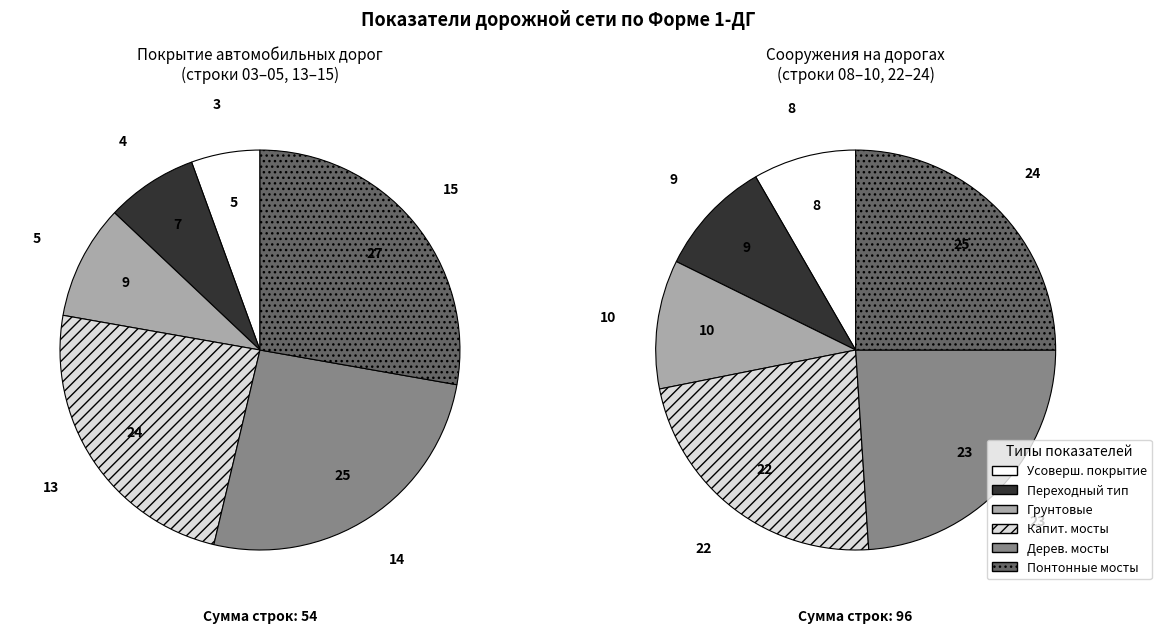

Approximately how many times larger is the value at деревянных мостов, путепроводов, эстакад compared to с покрытием переходного типа?

3.5